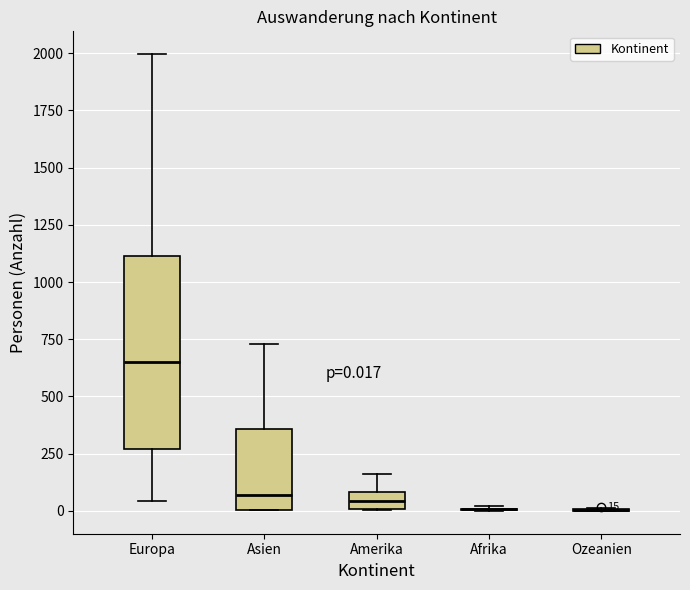

Which box is the tallest, from its lower edge to its upper edge?

Europa